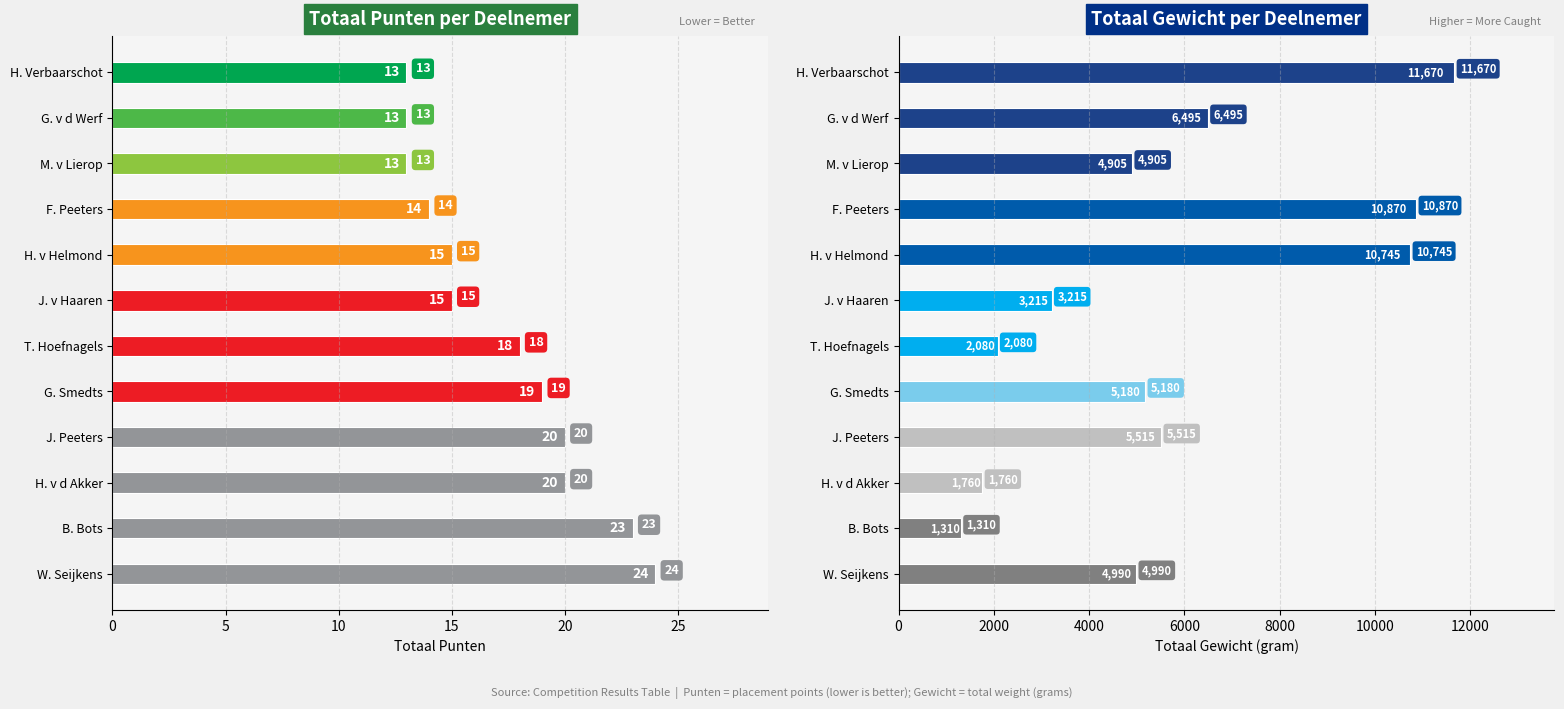

Count the number of categories in the chart.

12